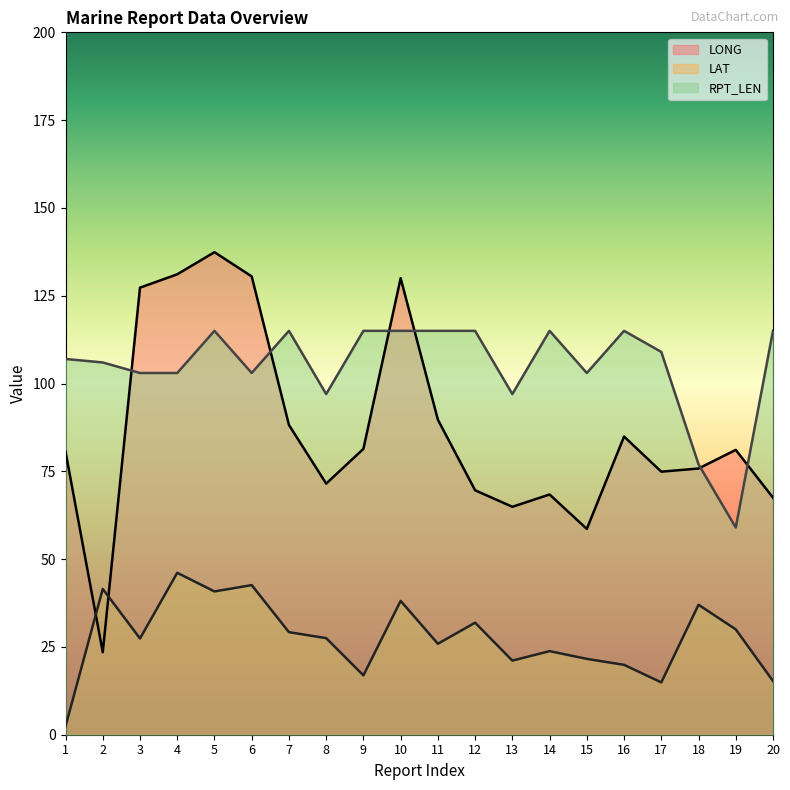

How many values in the LAT series are below 27?

9